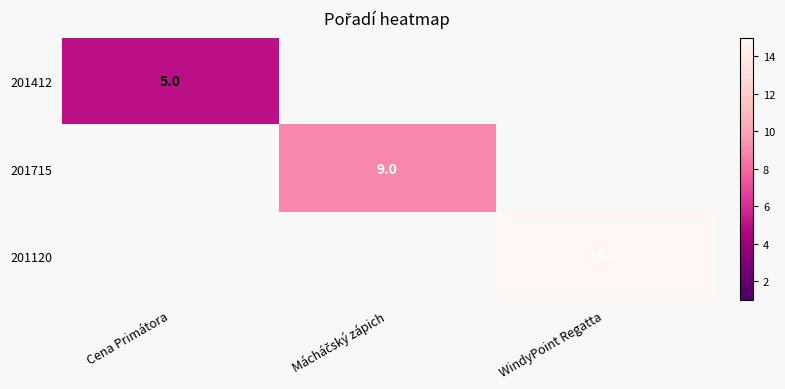

Count the number of data series in this chart.

3